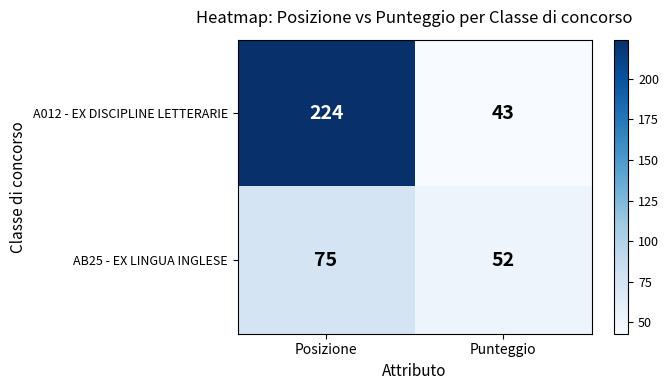

Is the value of AB25 - EX LINGUA INGLESE at Posizione greater than the value of A012 - EX DISCIPLINE LETTERARIE at Posizione?

No